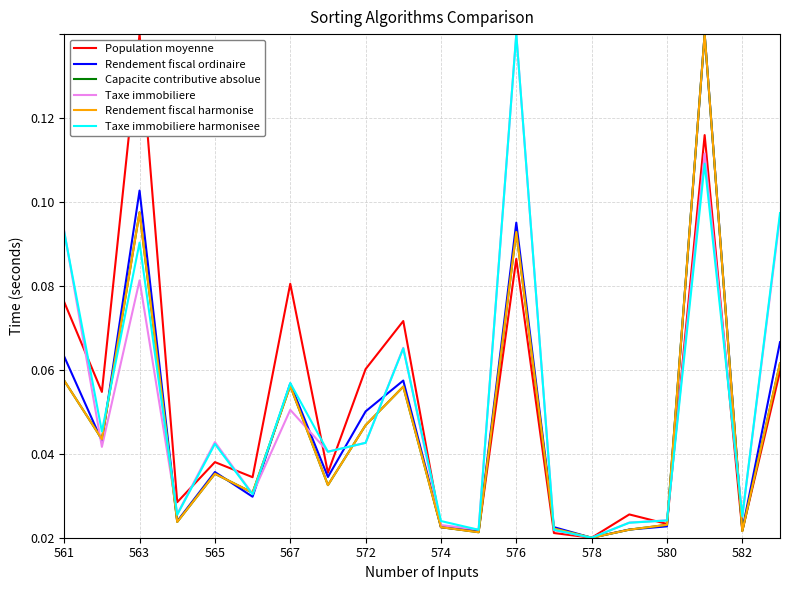

What are all the series names shown in the legend?

Population moyenne, Rendement fiscal ordinaire, Capacite contributive absolue, Taxe immobiliere, Rendement fiscal harmonise, Taxe immobiliere harmonisee